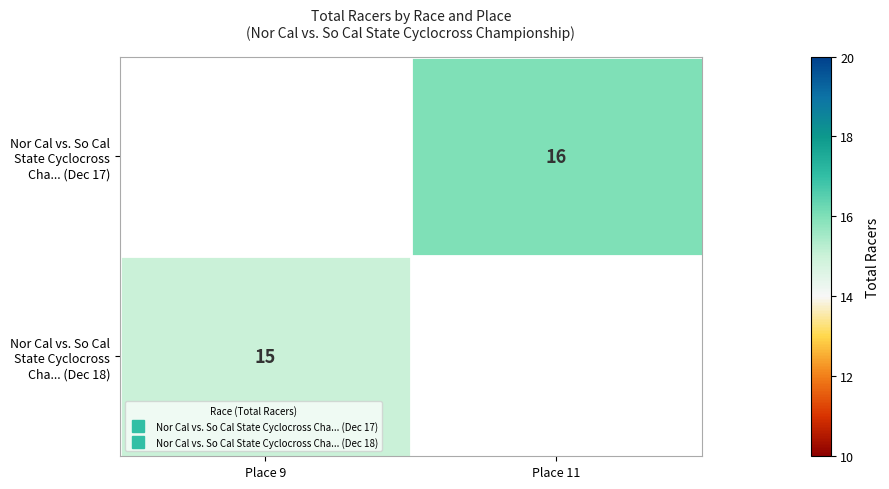

How many data points does each series have?

2